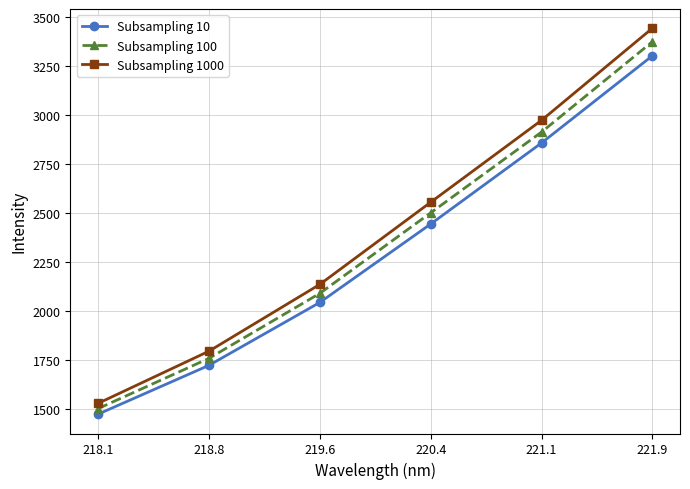

At 221.9, list the series in order from smallest to largest.

Subsampling 10, Subsampling 100, Subsampling 1000